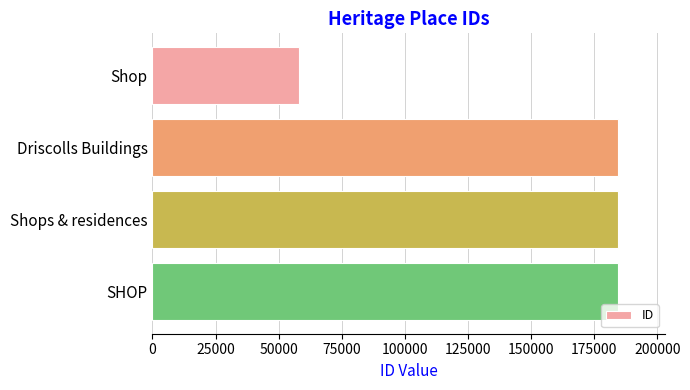

What is the average value?

152926